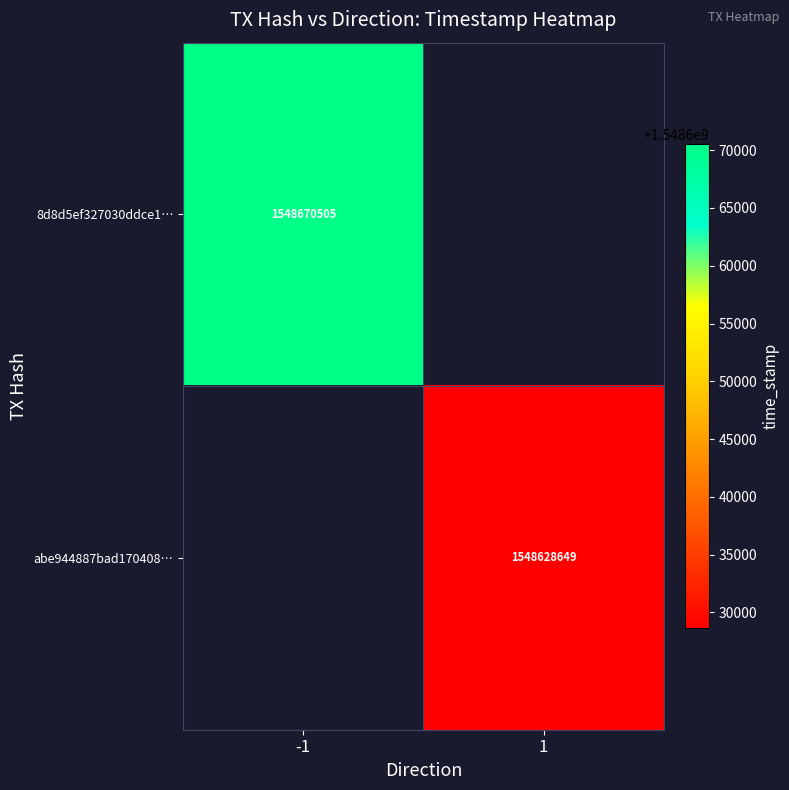

How many data points does each series have?

2